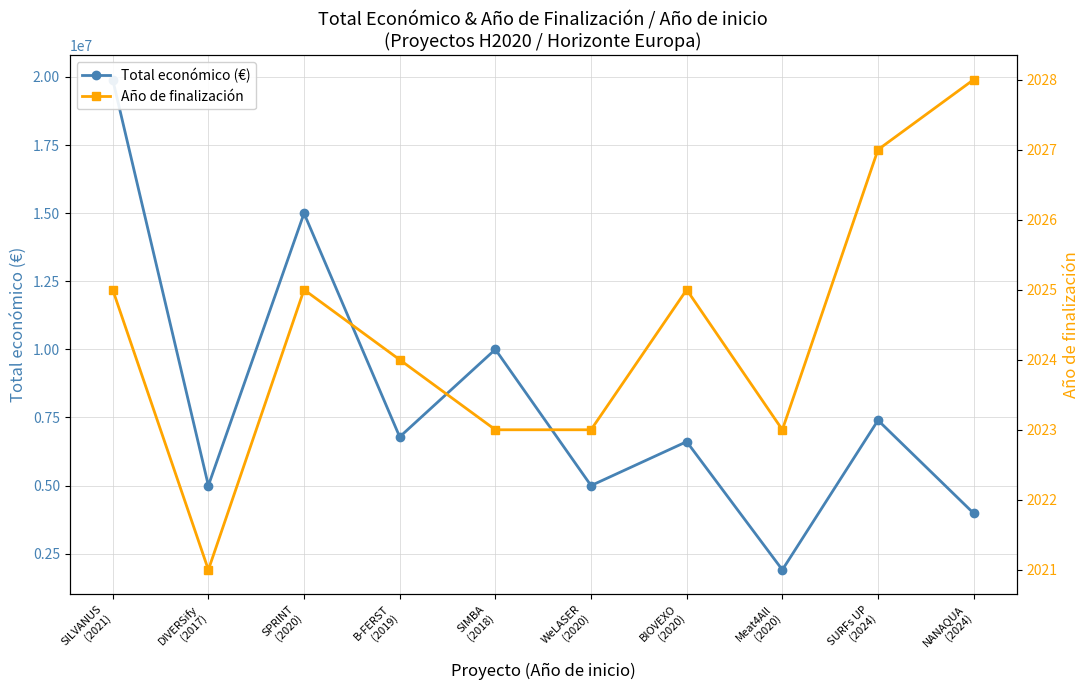

Is this an area chart (filled region under the line)?

No